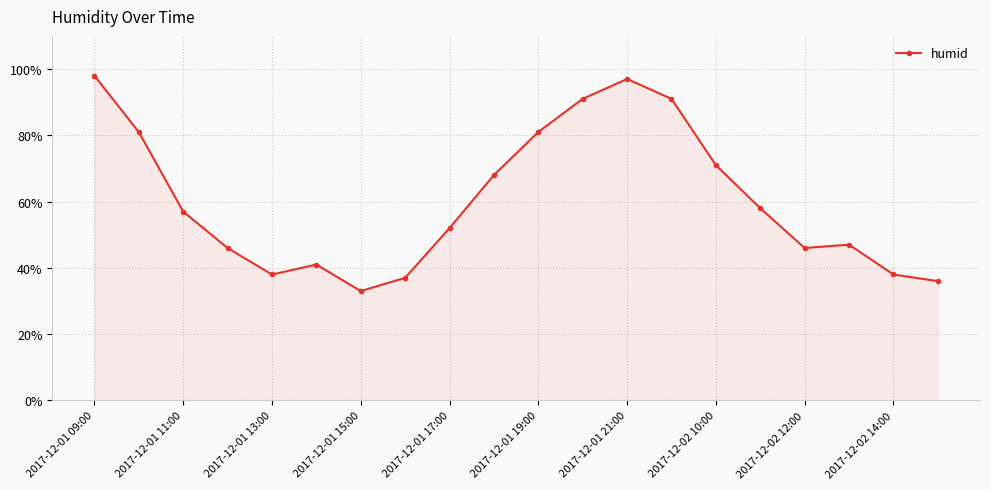

What is the value of the 4th point from the left?

46